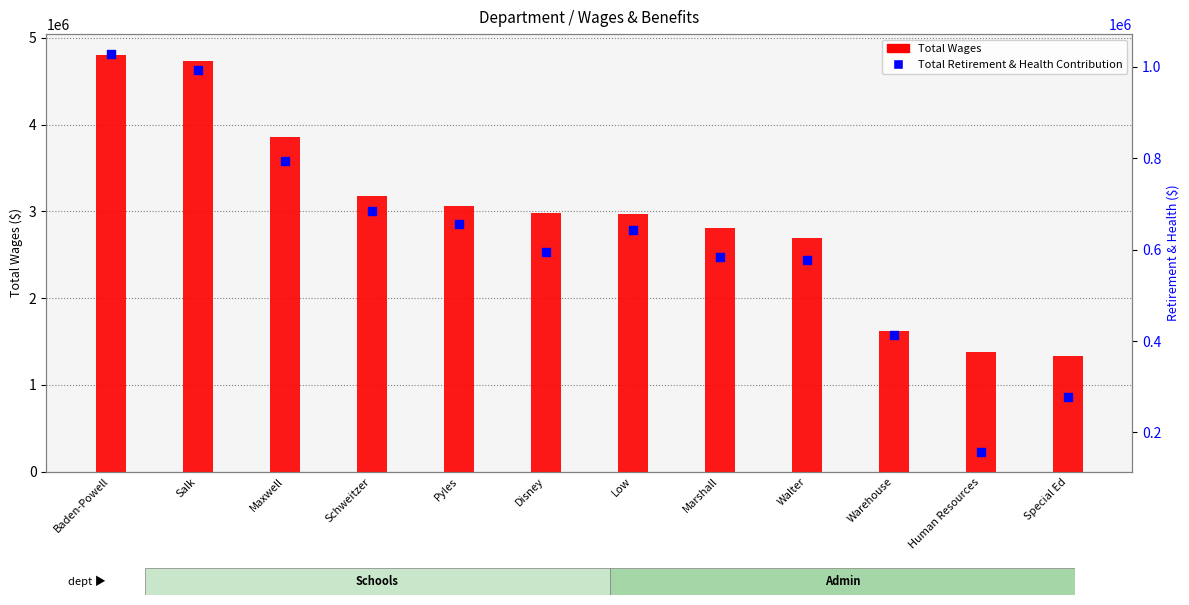

What is the total value across all series at Pyles?

3721405